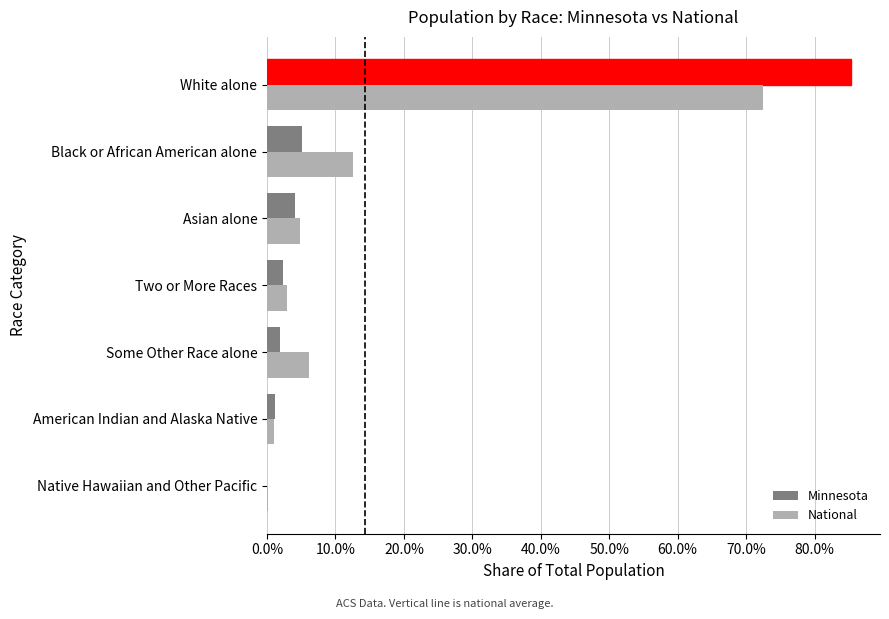

What is the difference between the second highest and minimum values in the Minnesota series?

0.1